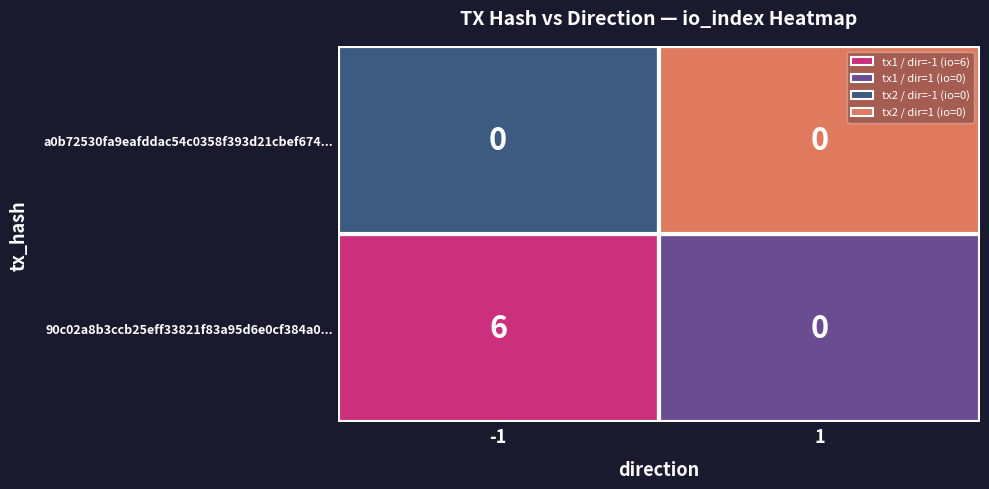

Which has a higher value, -1 or 1?

-1